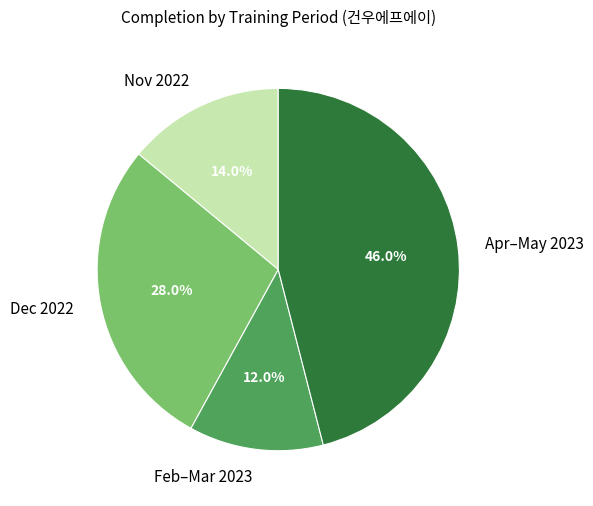

How many segments does this pie chart have?

4